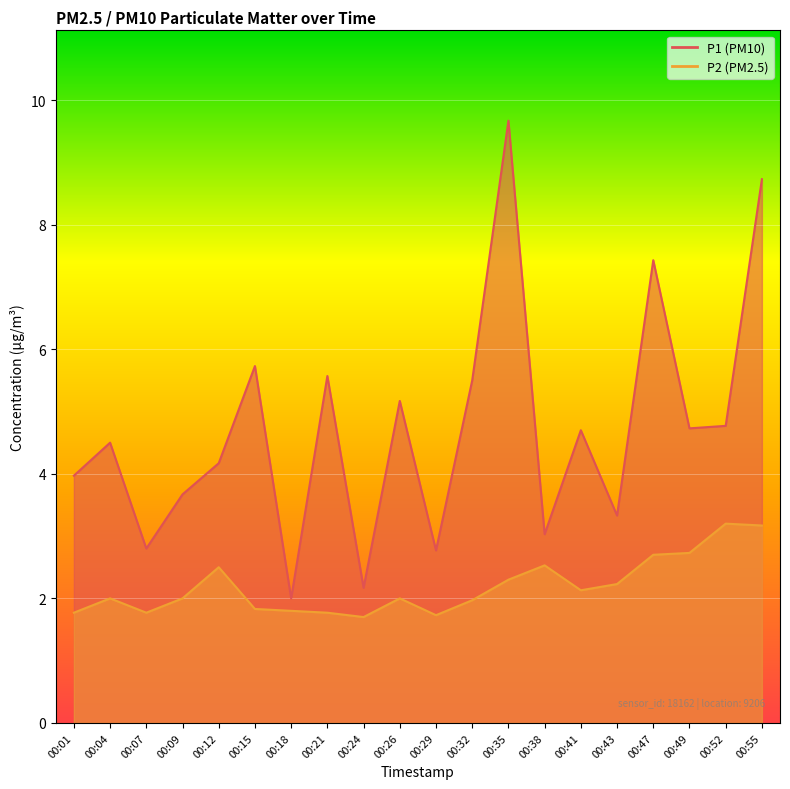

Which series has the largest range (max minus min)?

P1